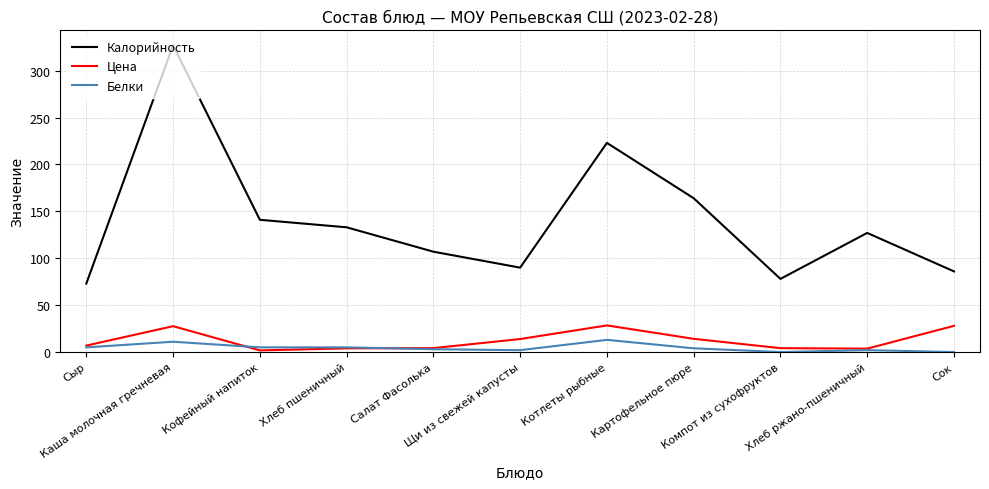

At which category does Белки reach its first local peak?

Каша молочная гречневая